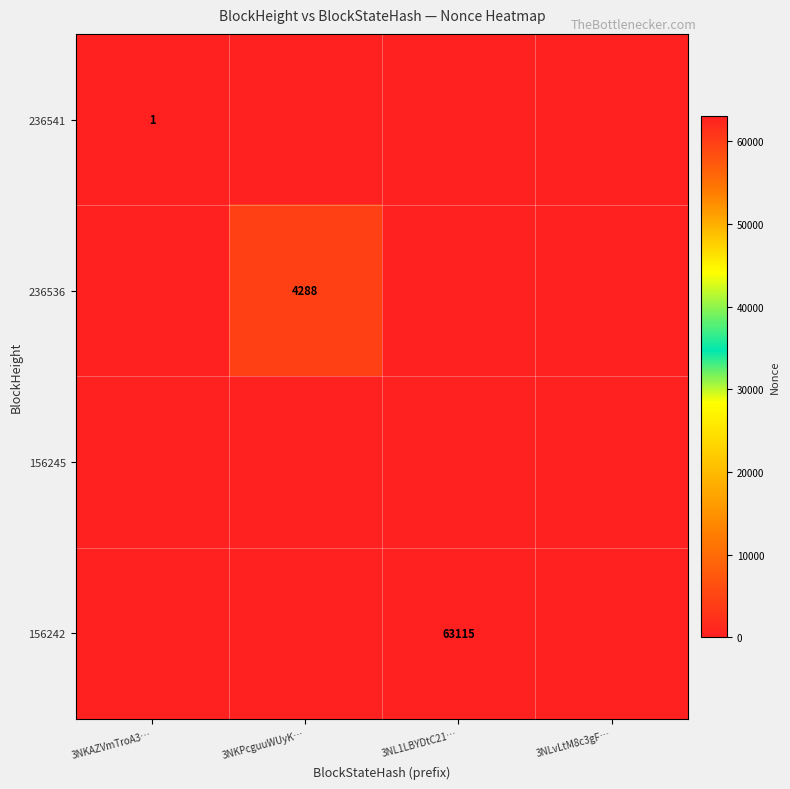

At which label is 156242 closest to 31557?

3NKAZVmTroA3…